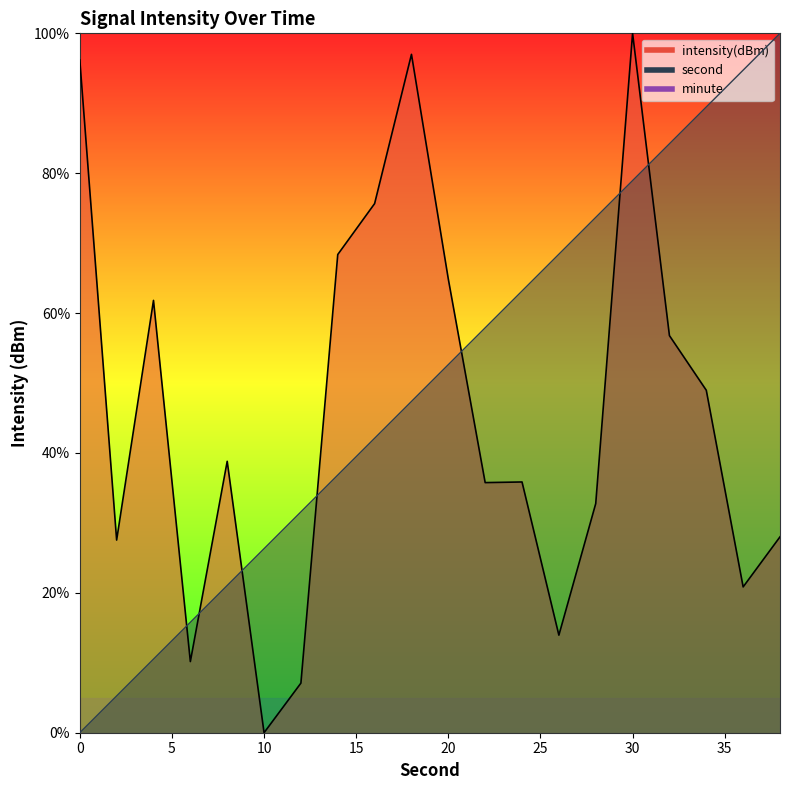

Count the number of data series in this chart.

2